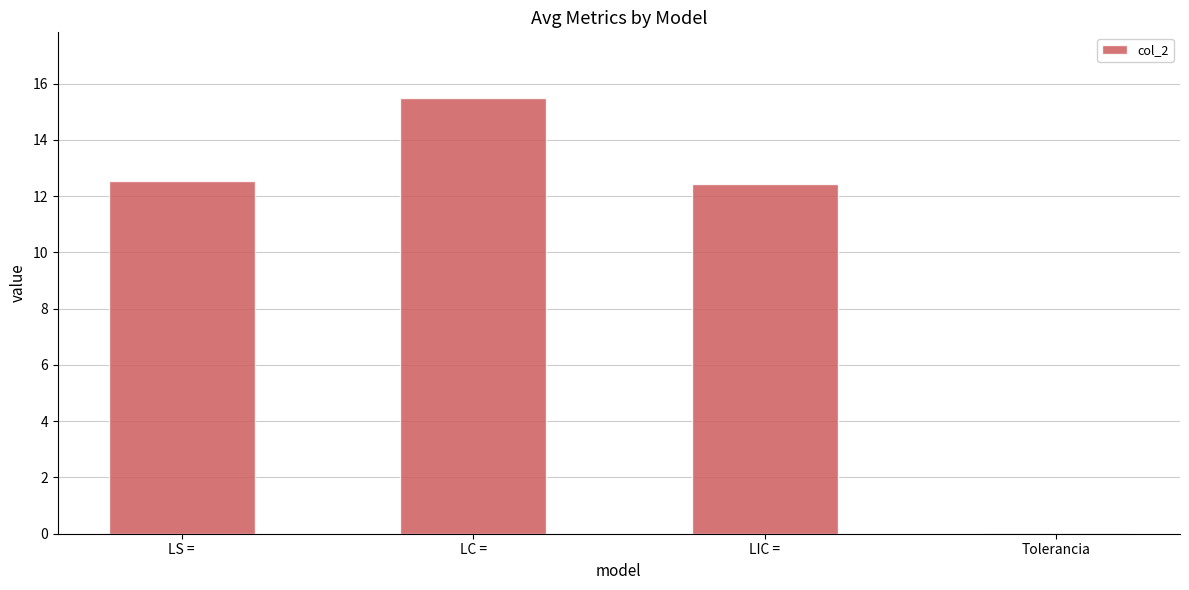

Between LC = and Tolerancia, which is larger?

LC =